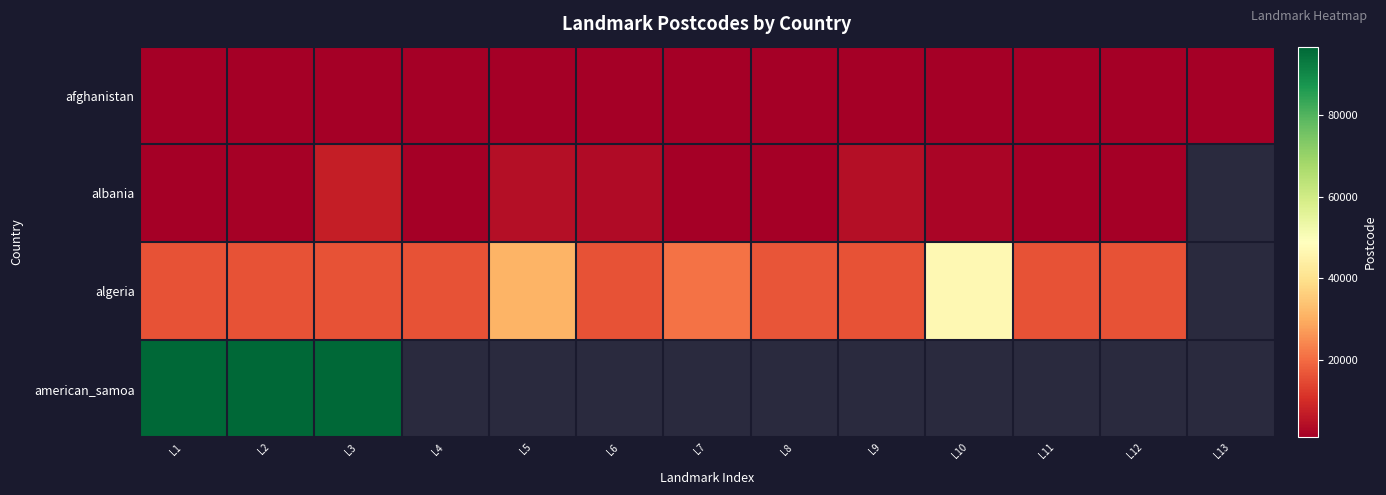

Between L6 and L2, which is larger?

L6